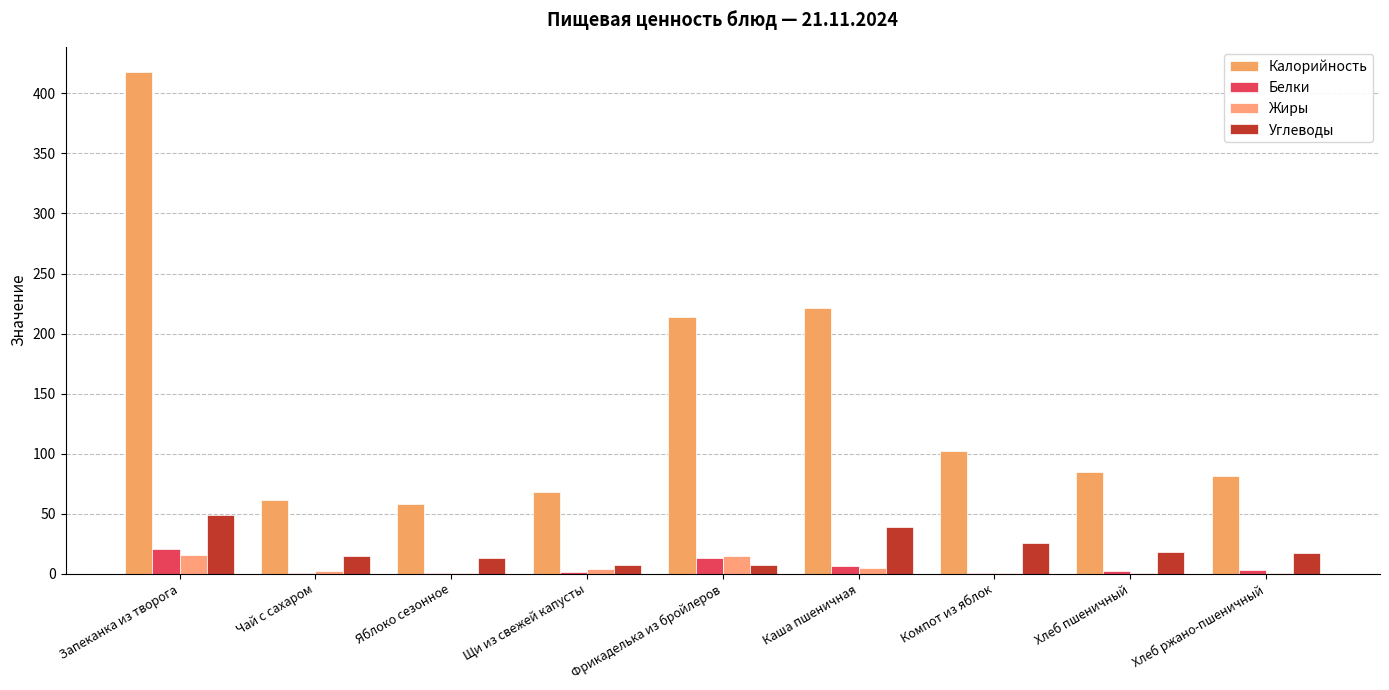

List the labels in order of Углеводы value, largest first.

Запеканка из творога, Каша пшеничная, Компот из яблок, Хлеб пшеничный, Хлеб ржано-пшеничный, Чай с сахаром, Яблоко сезонное, Фрикаделька из бройлеров, Щи из свежей капусты